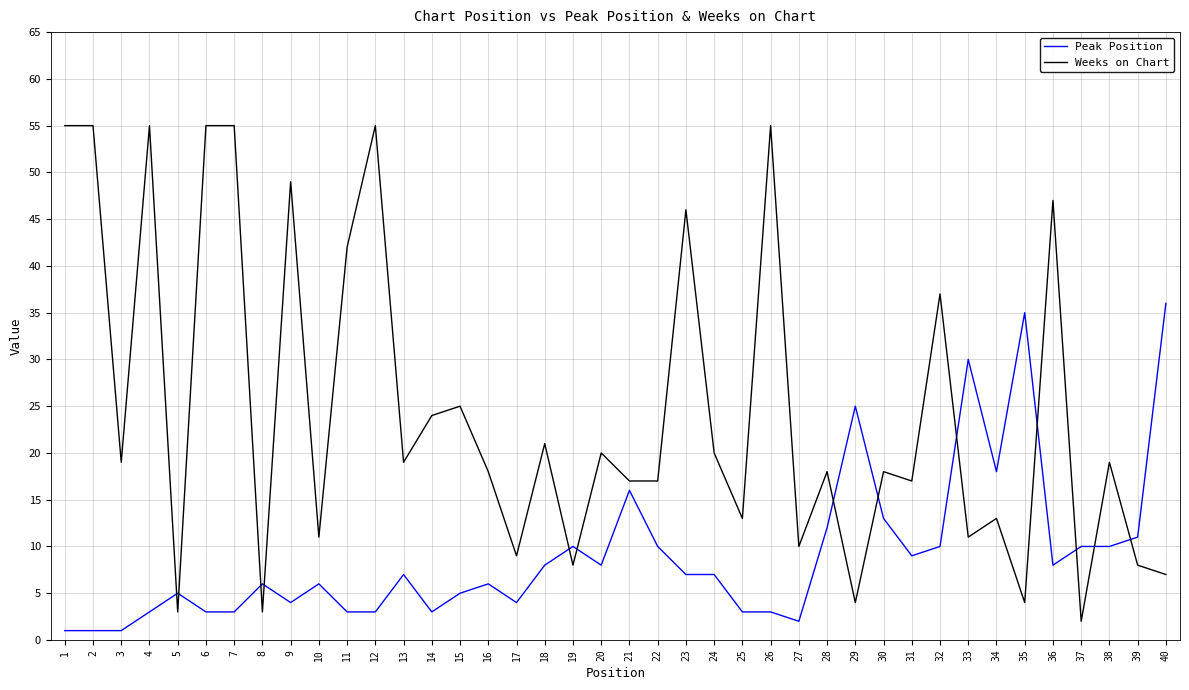

Reading left to right, list all the values displayed in this chart.

Peak Position: 1	1	1	3	5	3	3	6	4	6	3	3	7	3	5	6	4	8	10	8	16	10	7	7	3	3	2	12	25	13	9	10	30	18	35	8	10	10	11	36
Weeks on Chart: 55	55	19	55	3	55	55	3	49	11	42	55	19	24	25	18	9	21	8	20	17	17	46	20	13	55	10	18	4	18	17	37	11	13	4	47	2	19	8	7